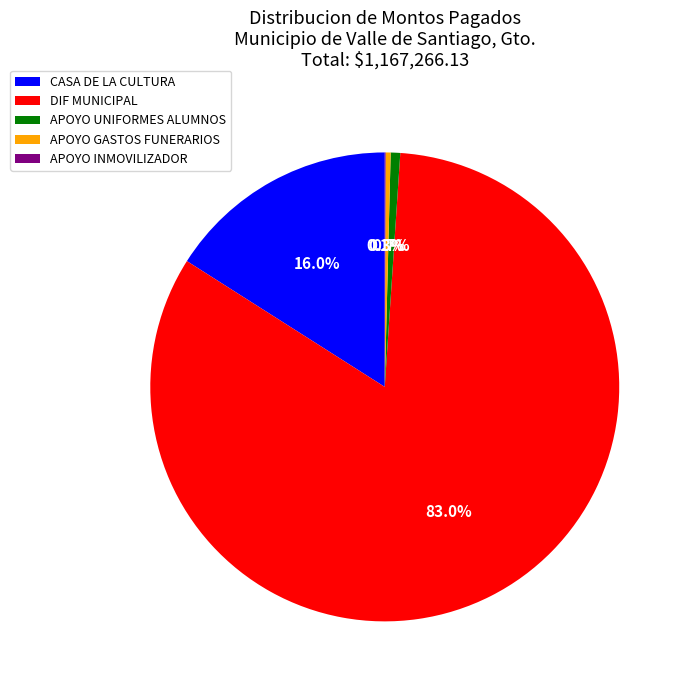

To the nearest percent, what portion does DIF MUNICIPAL represent?

83%